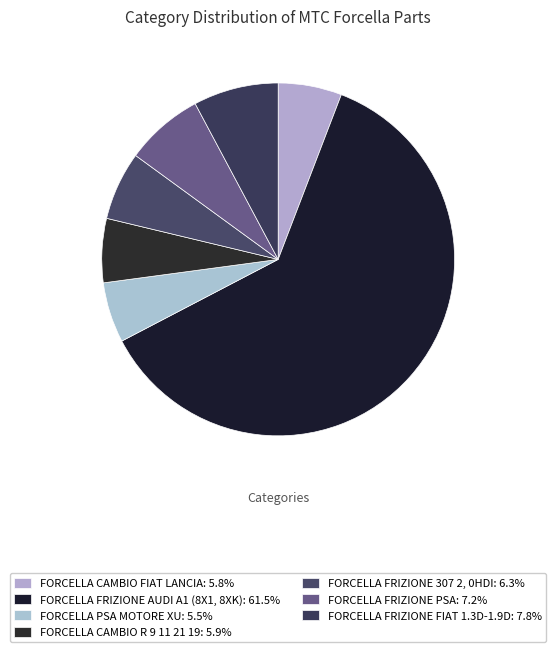

Which has a higher value, FORCELLA CAMBIO R 9 11 21 19 or FORCELLA FRIZIONE PSA?

FORCELLA FRIZIONE PSA